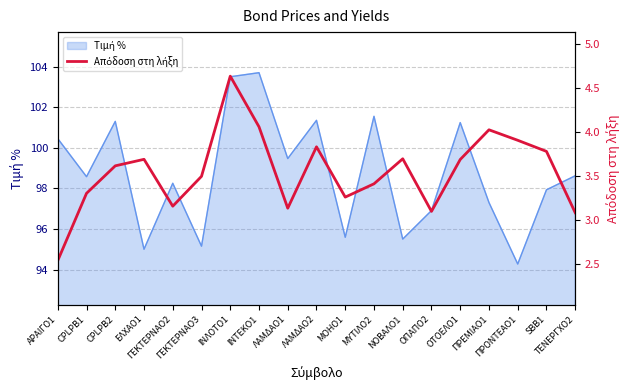

What is the maximum value shown in the chart?

4.6